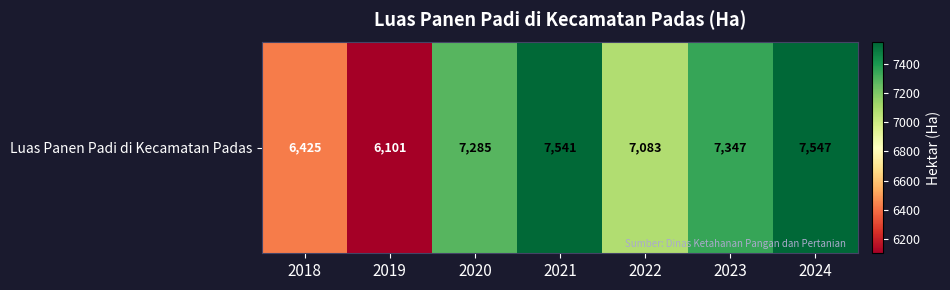

What is the difference between the values at 2022 and 2021?

458